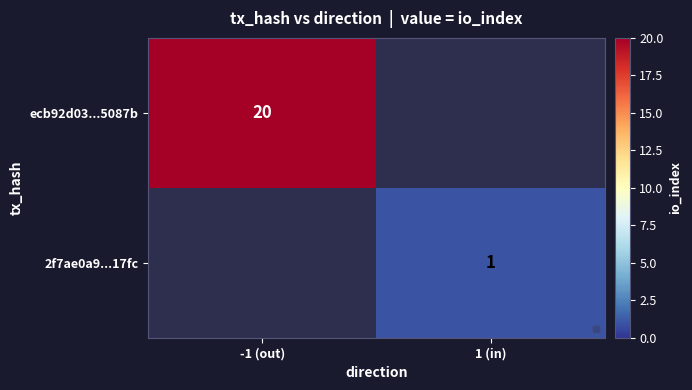

What is the greatest value displayed?

20.0